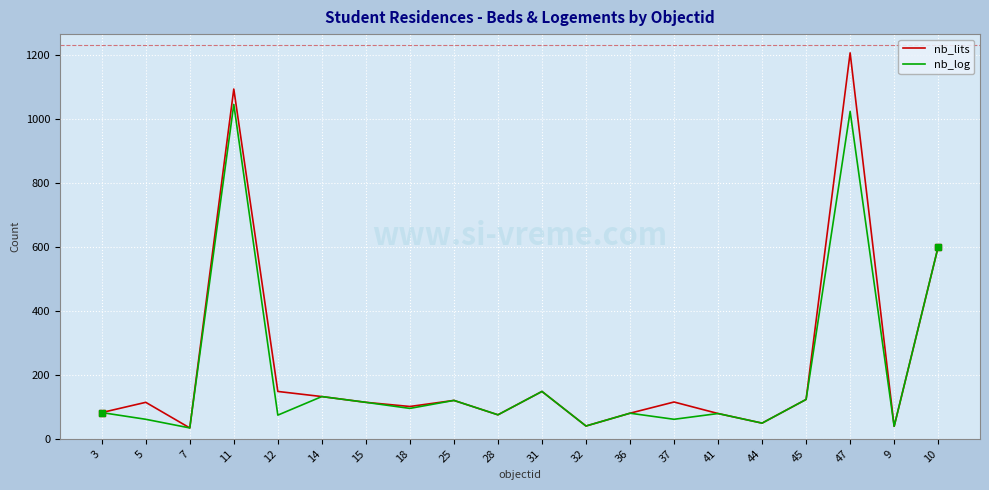

Is the value of nb_log at 44 greater than the value of nb_lits at 15?

No